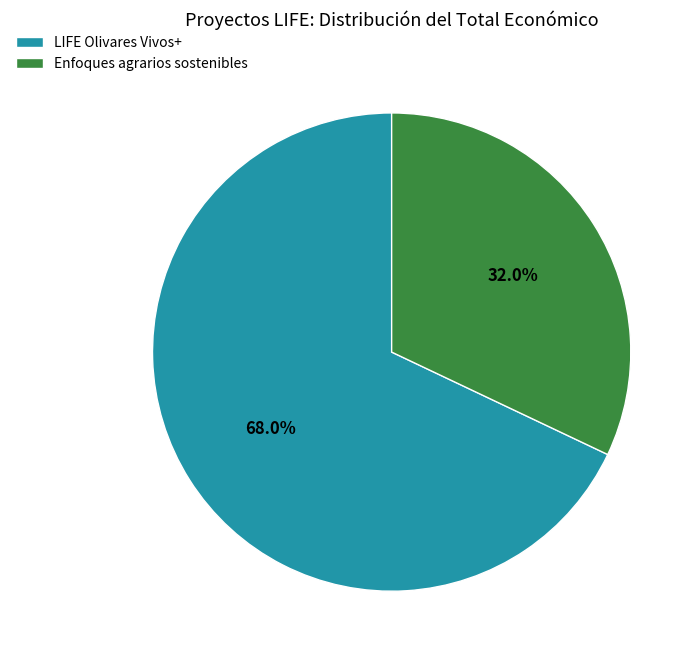

What percentage is NOT represented by Enfoques agrarios sostenibles?

68.0%